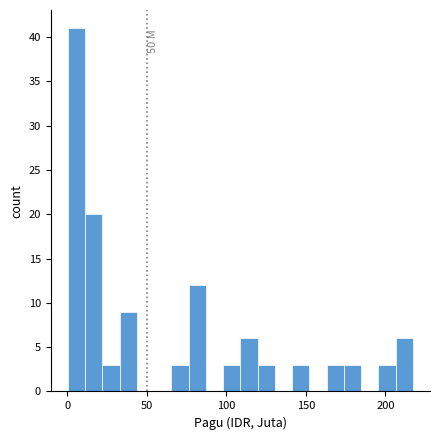

Read against the x-axis, roughly where is the centre of the tallest bar?

5